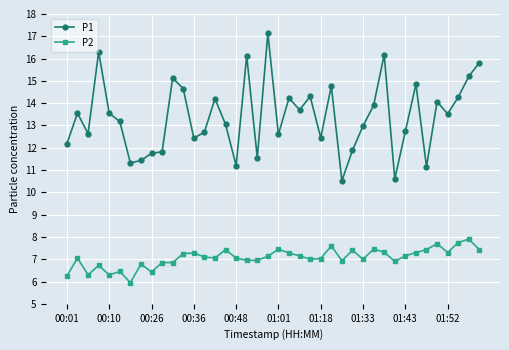

True or false: P1 and P2 intersect in this chart.

False